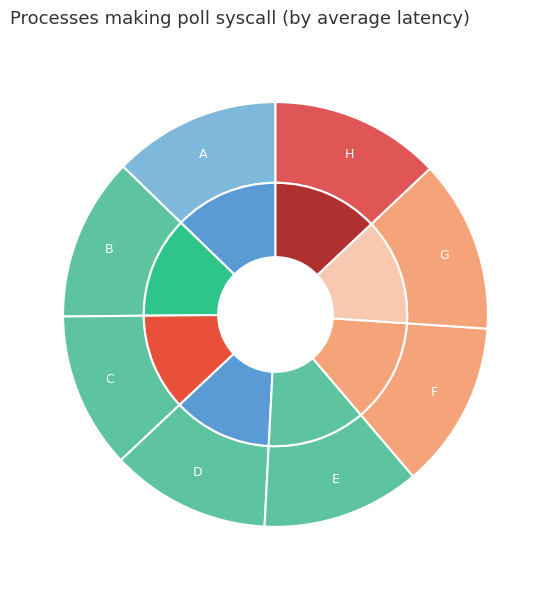

True or false: A accounts for 13% of the total.

True